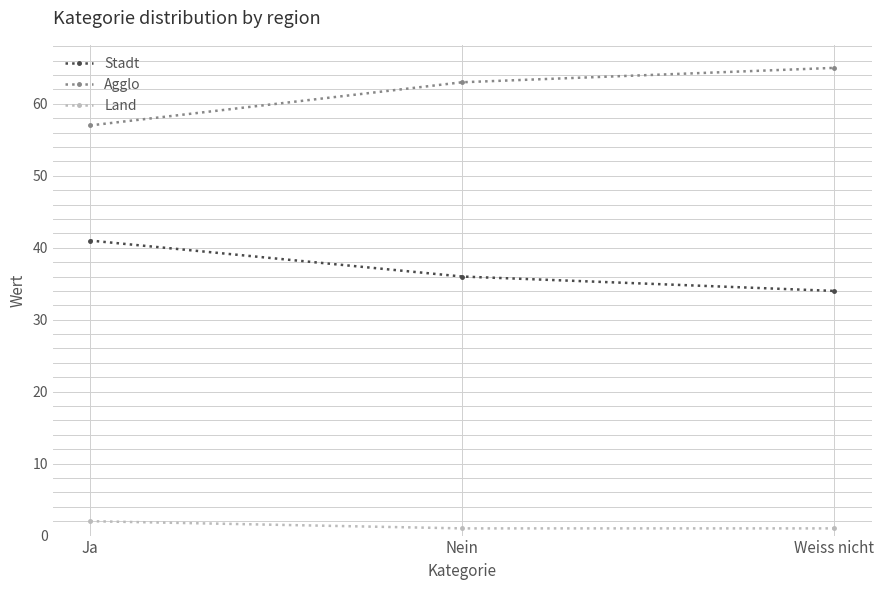

What is the label of the 1st point from the right?

Weiss nicht